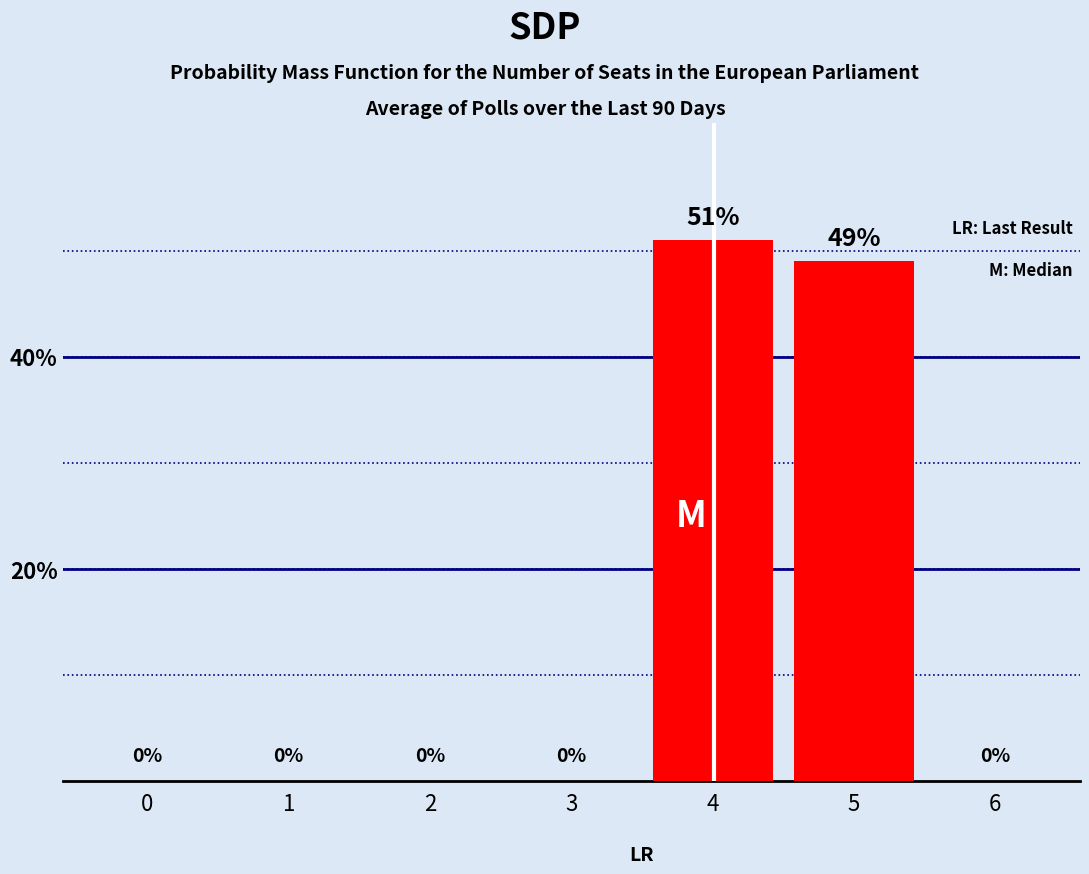

The chart shows a value of 0 at 6. True or false?

True